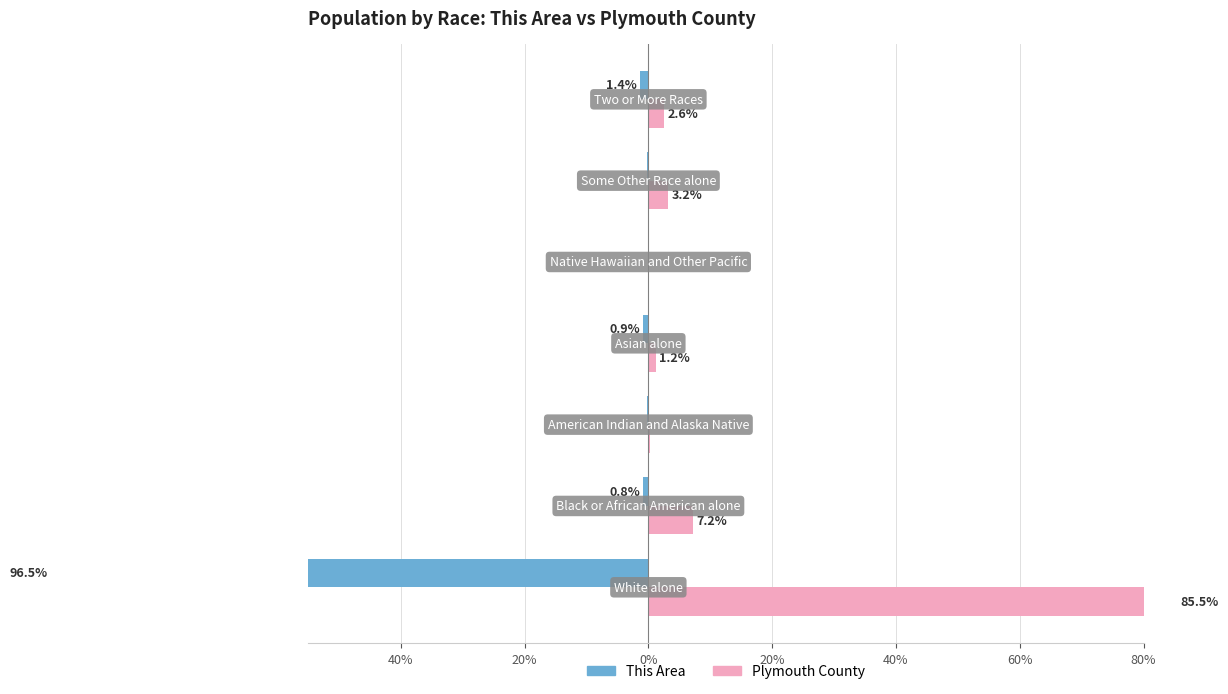

What is the lowest value of the This Area series?

-96.5